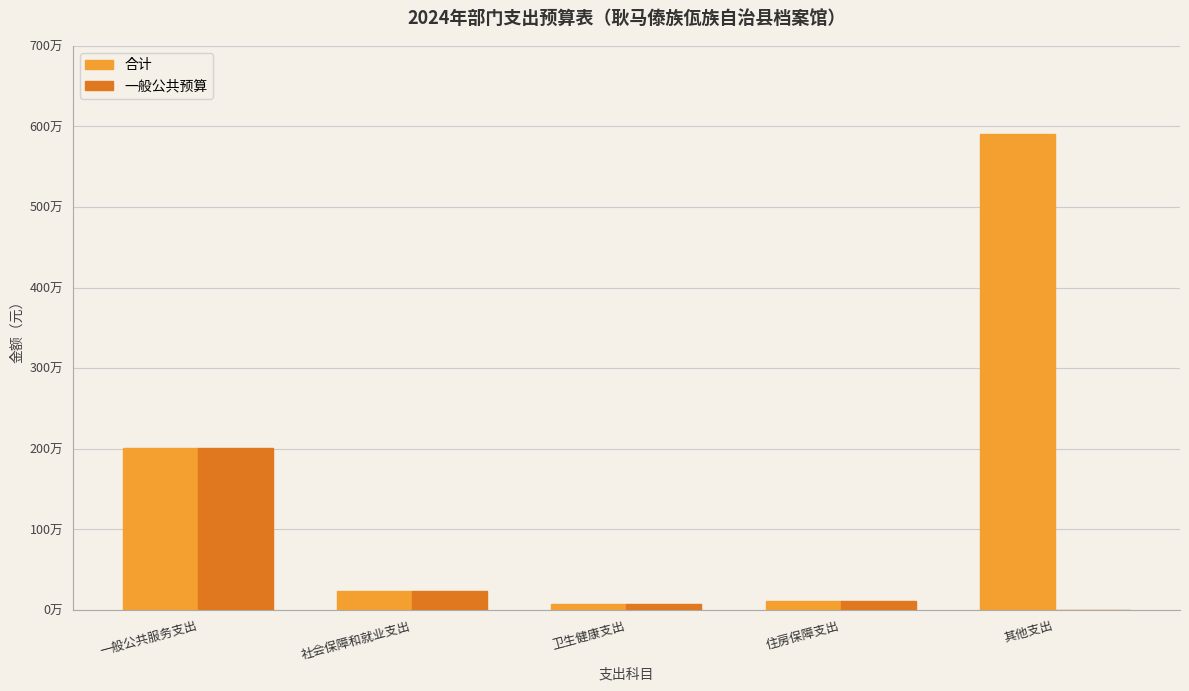

What is the difference between the 合计 values at 卫生健康支出 and 住房保障支出?

42313.5